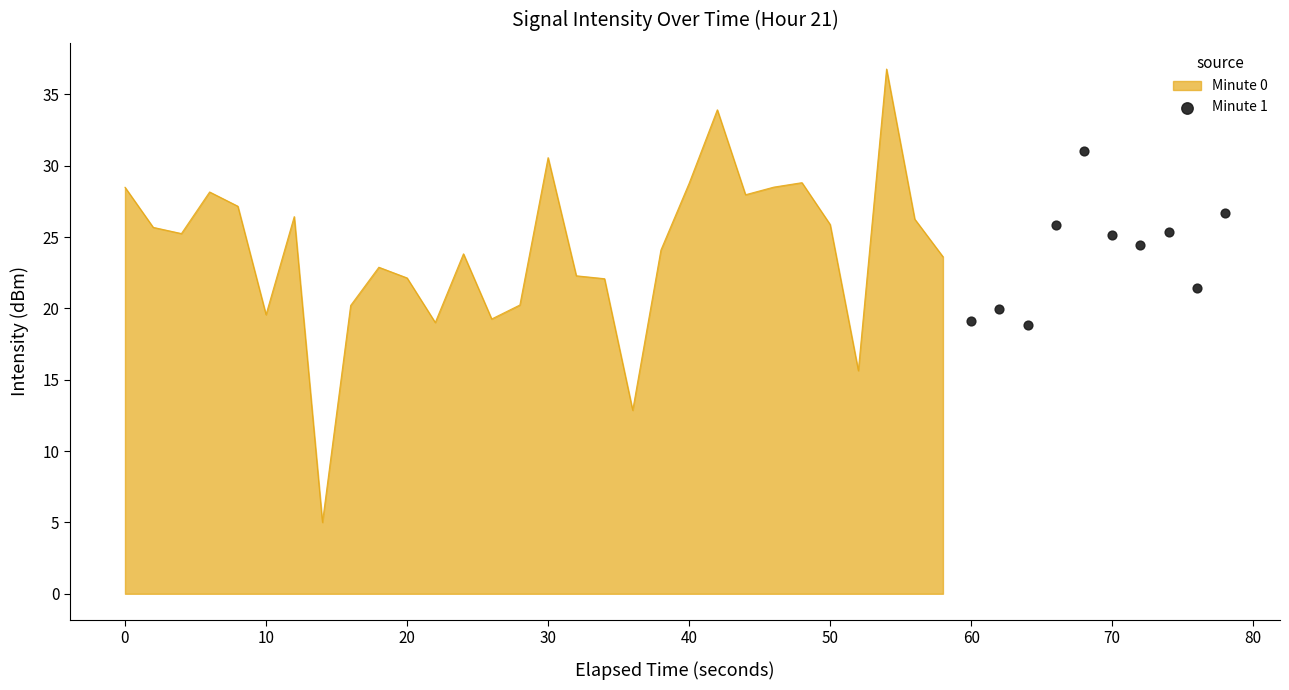

What is the lowest value of the Minute 0 series?

5.0